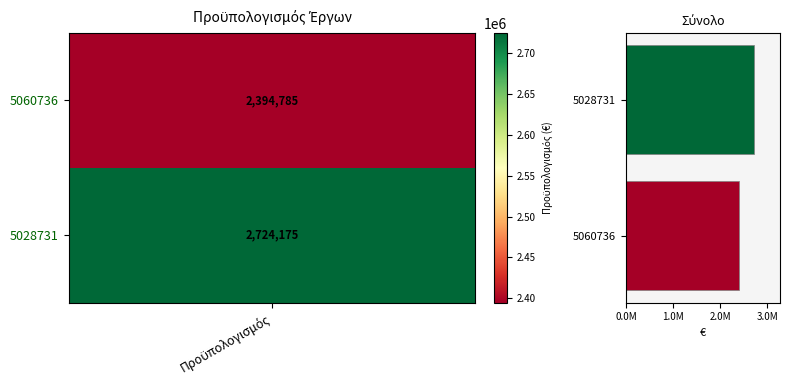

Are the bars horizontal?

Yes